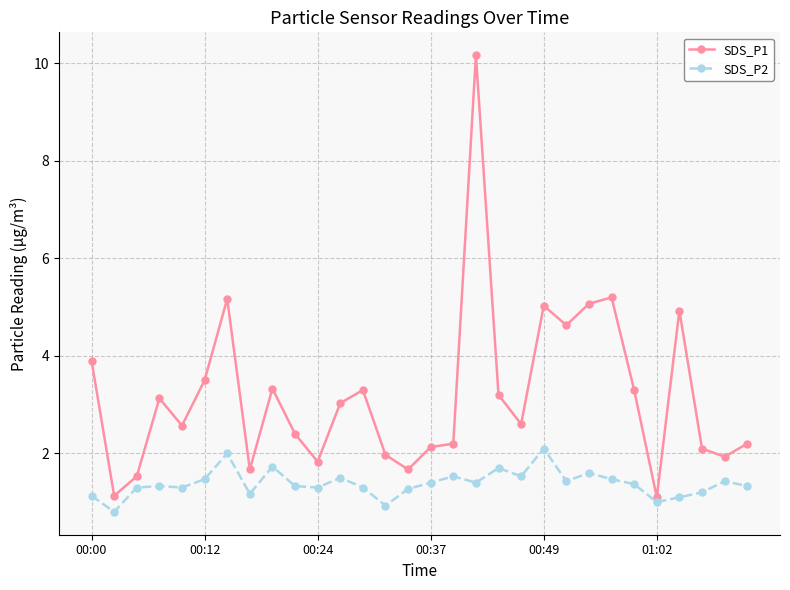

Which series has the widest spread of values?

SDS_P1